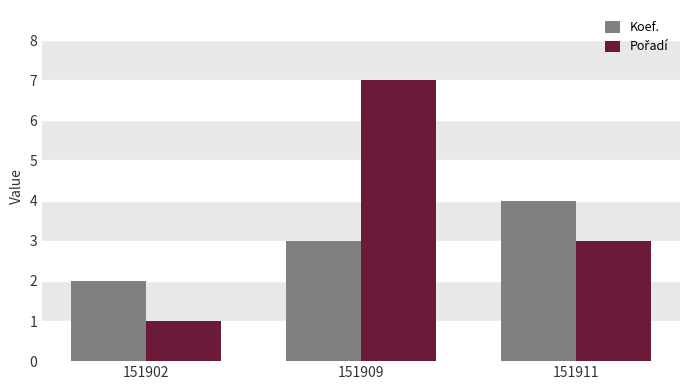

What is the smallest value displayed?

1